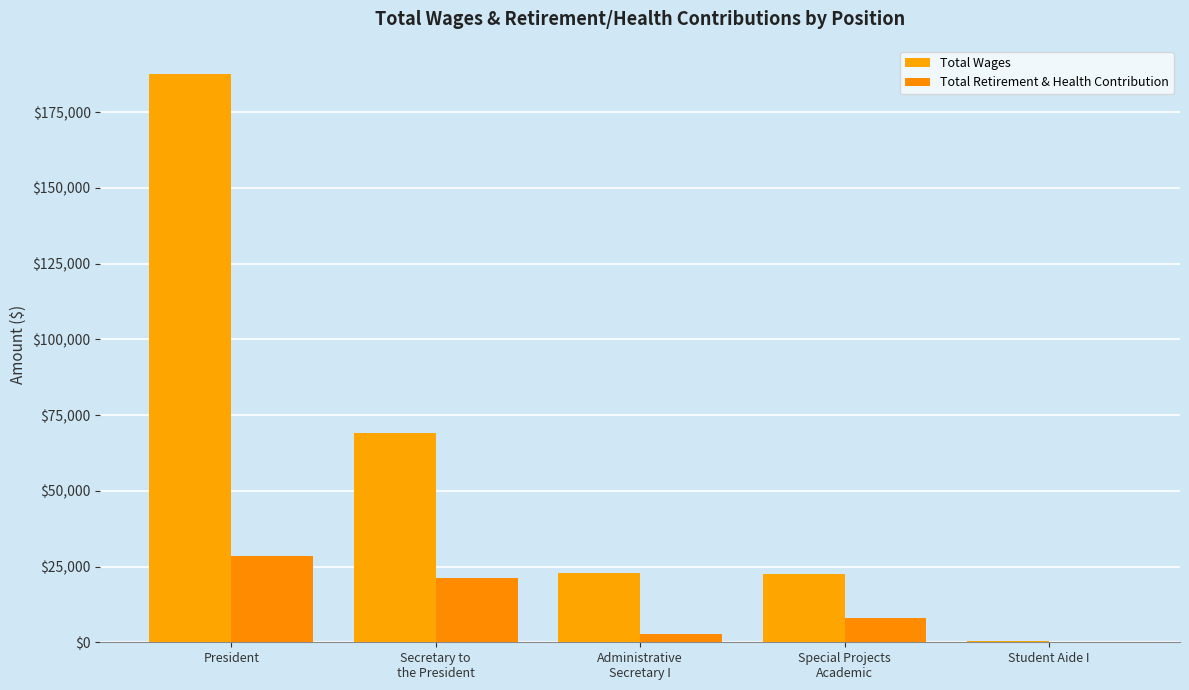

What are all the series names shown in the legend?

Total Wages, Total Retirement & Health Contribution